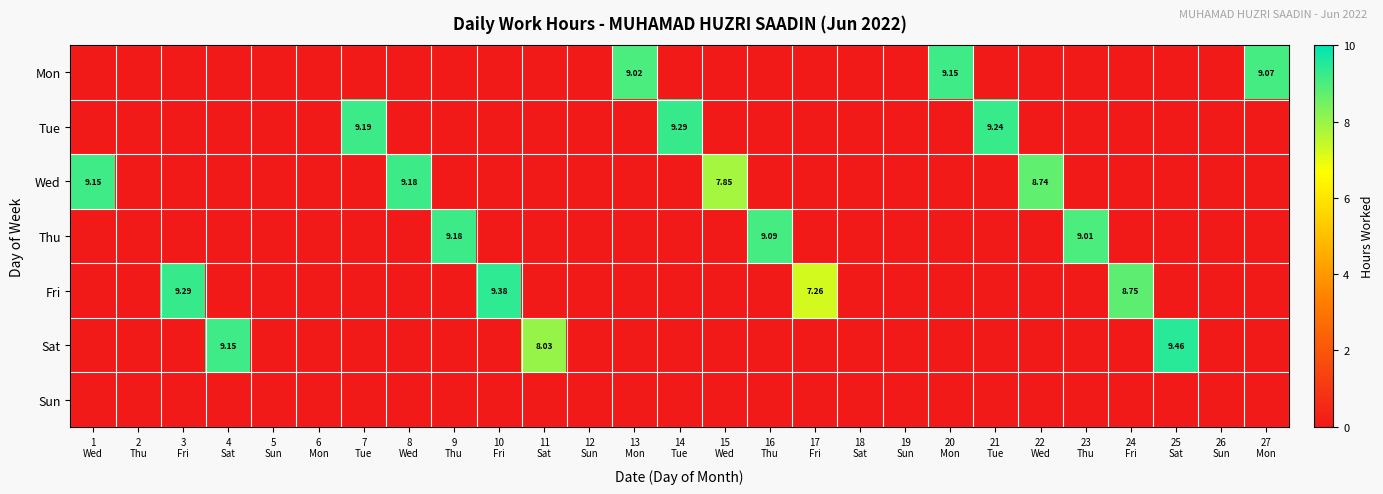

What is the total value across all series at 3
Fri?

9.3